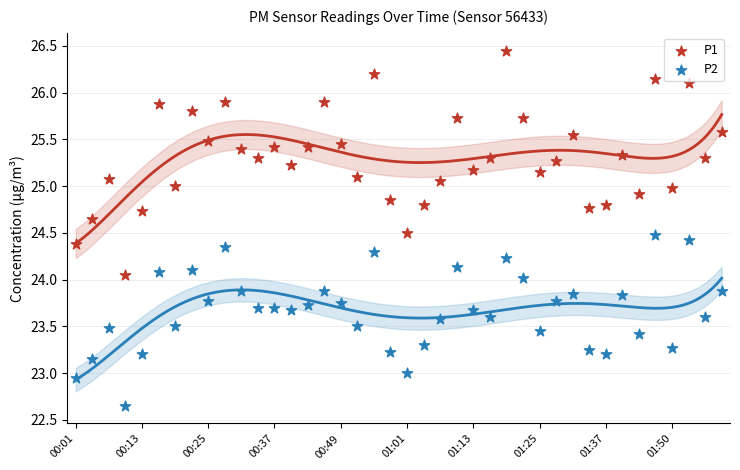

Which series reaches the maximum Y coordinate?

P1